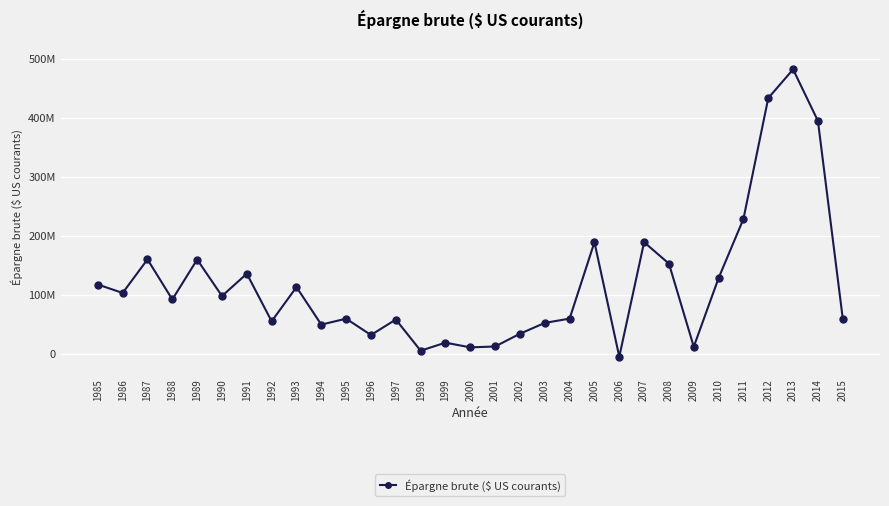

Does the chart have visible grid lines?

Yes